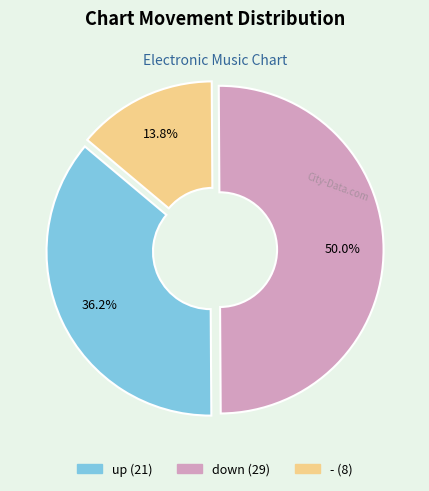

What portion of the pie excludes -?

86.2%